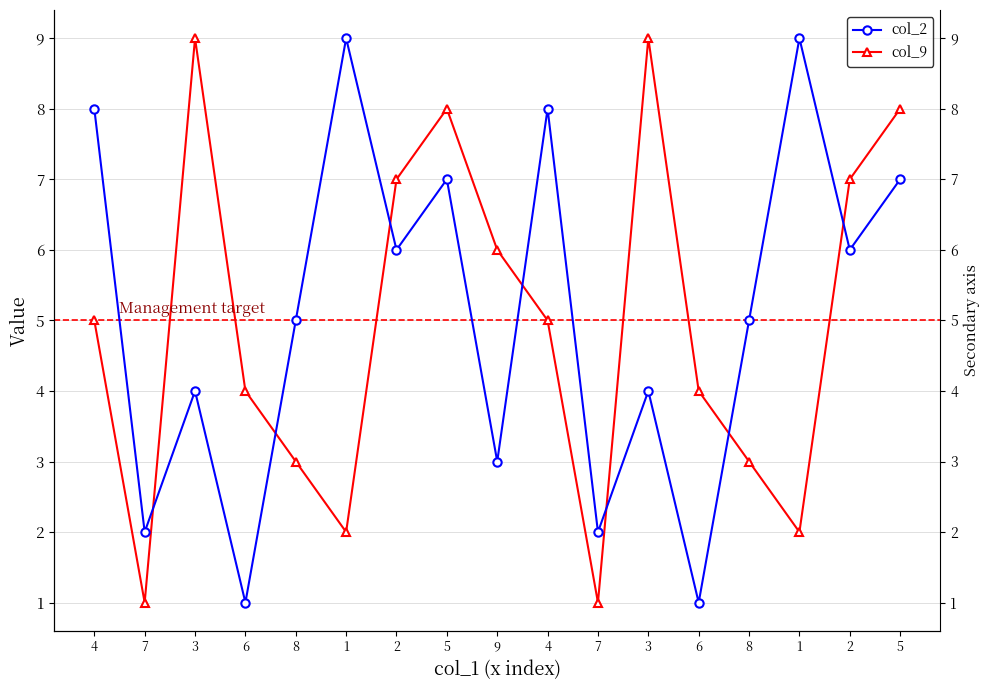

What is the average value of the col_2 series?

5